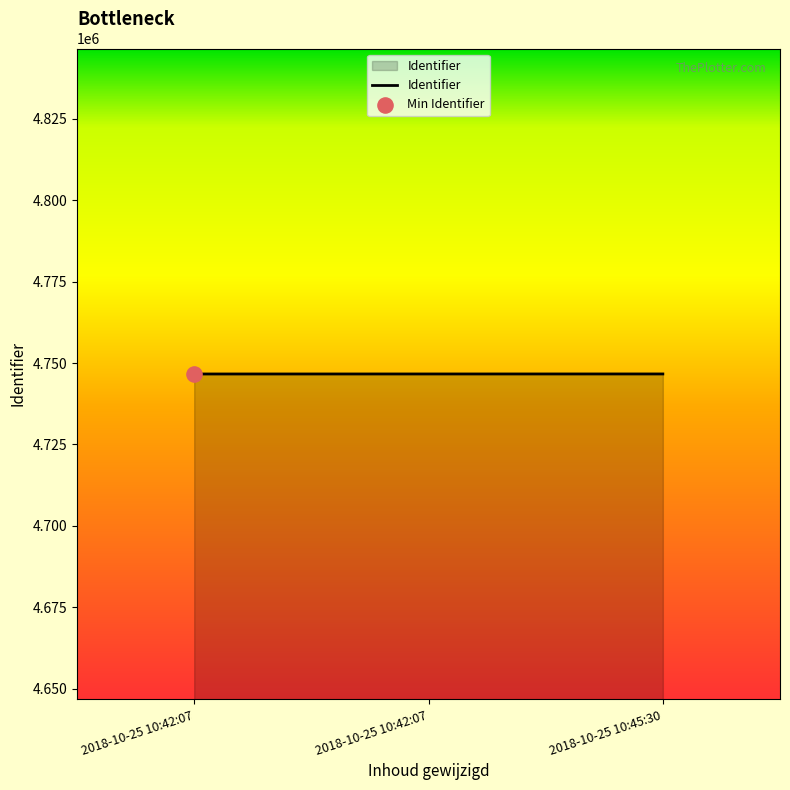

Does the chart have visible grid lines?

No